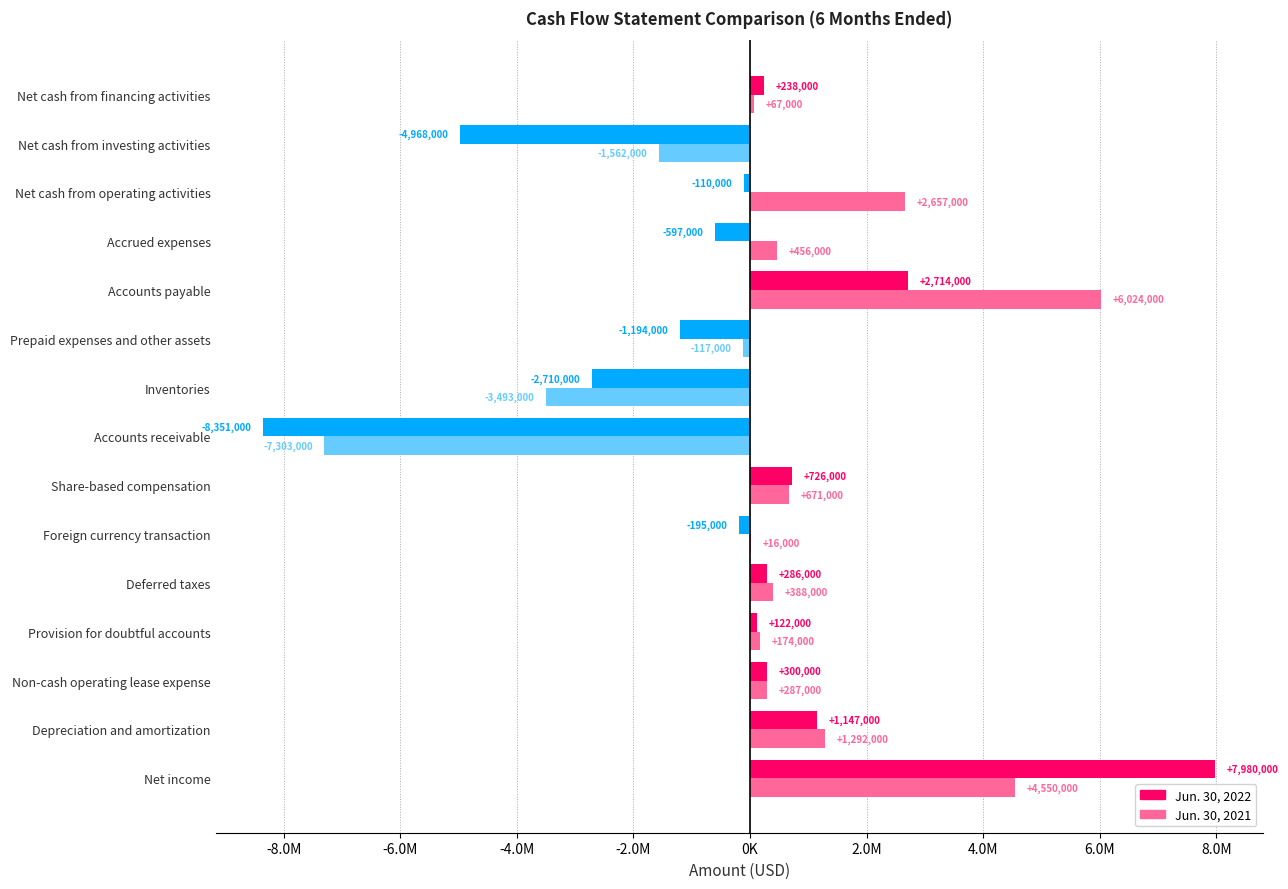

What is the smallest value displayed?

-8351000